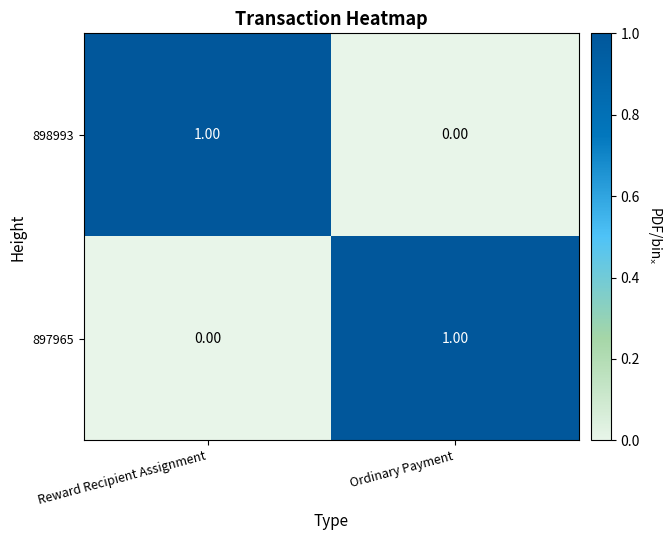

What is the spread (max minus min) of values at Reward Recipient Assignment?

1